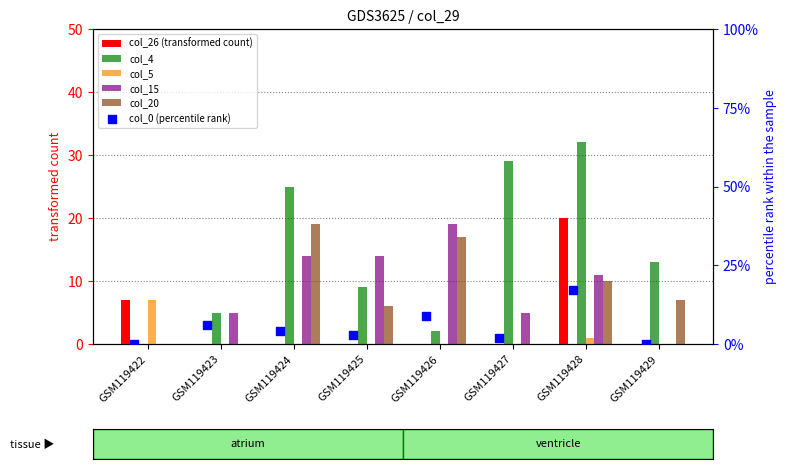

Which series contains the lowest Y value?

col_26 (transformed count)